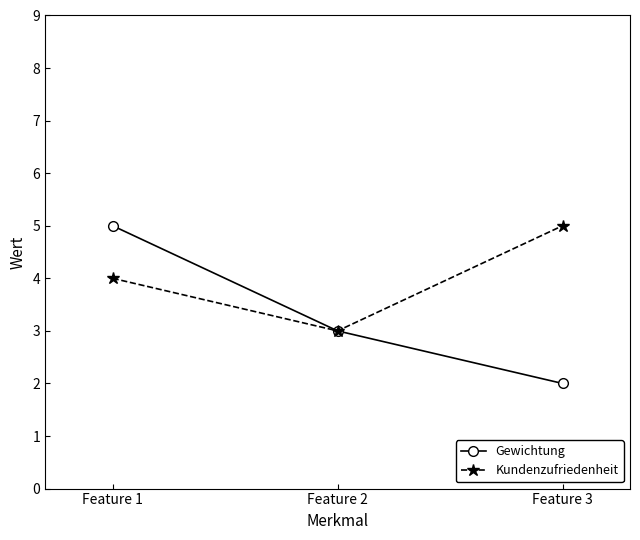

List the labels in order of Gewichtung value, largest first.

Feature 1, Feature 2, Feature 3